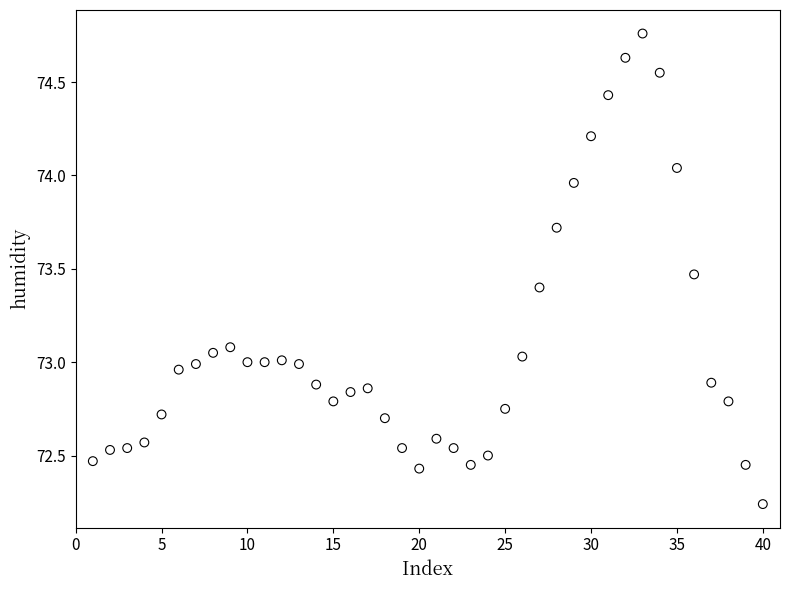

What is the range of Y values (max minus min)?

2.5